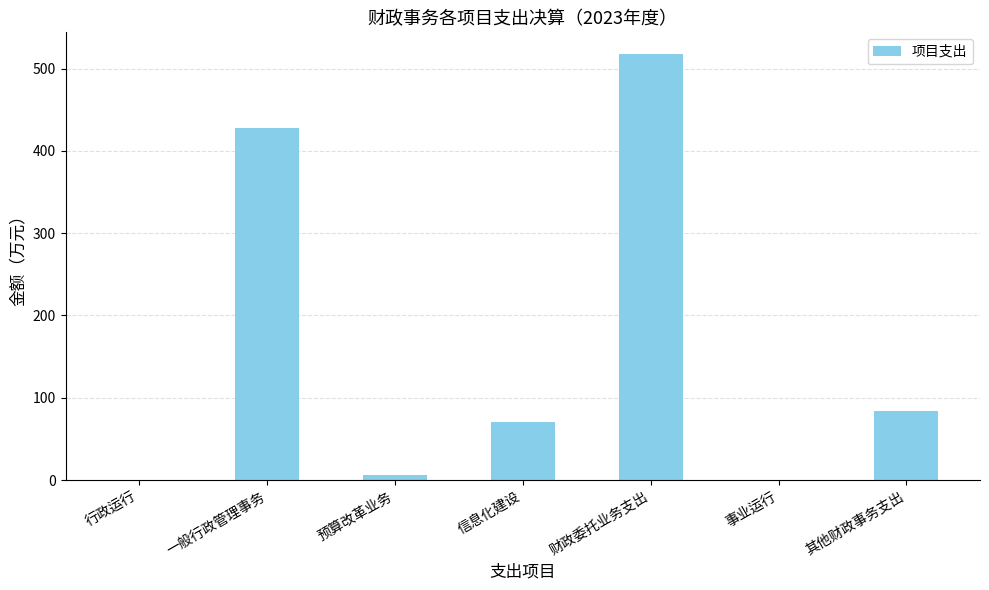

What is the change in value from 预算改革业务 to 事业运行?

-6.5